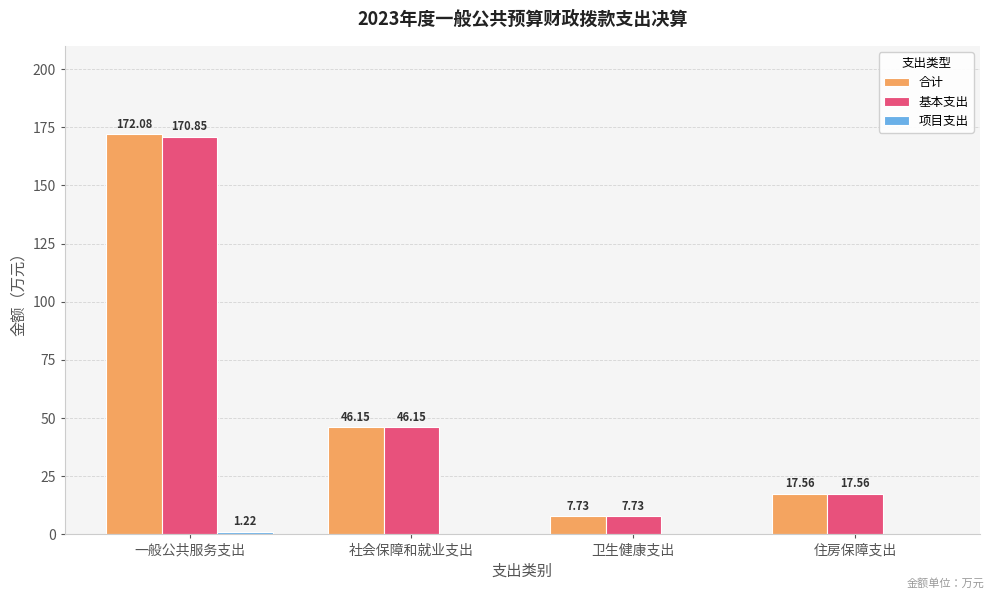

Where does the 基本支出 series first go above 46?

一般公共服务支出